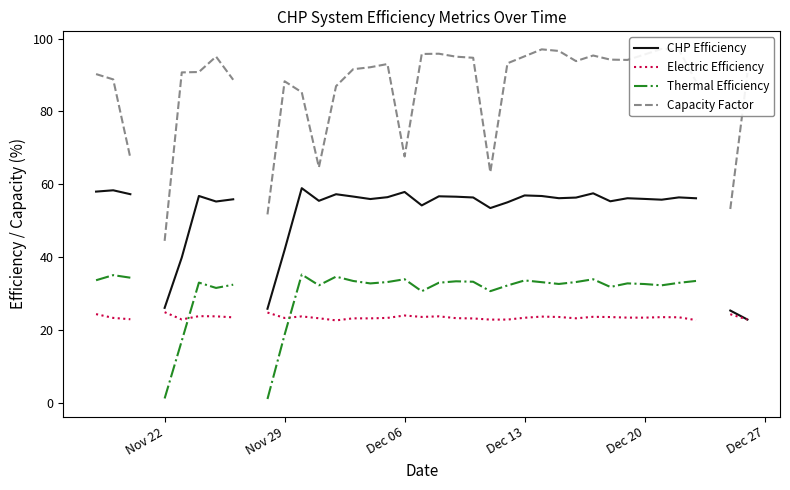

Is the value of Thermal Efficiency at 23 greater than the value of CHP Efficiency at 30?

No